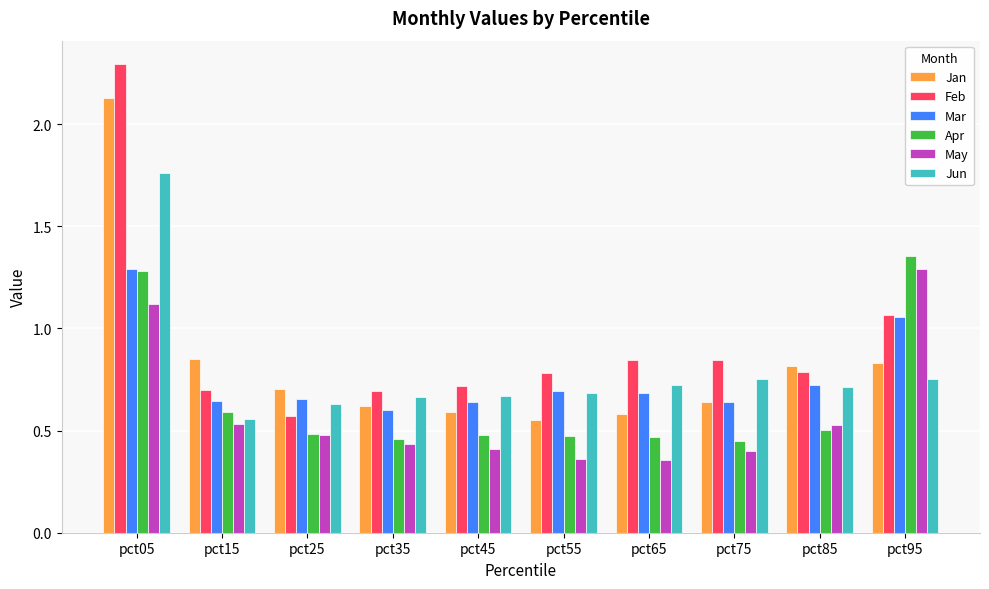

True or false: May has a value of 0.4 at pct35.

True